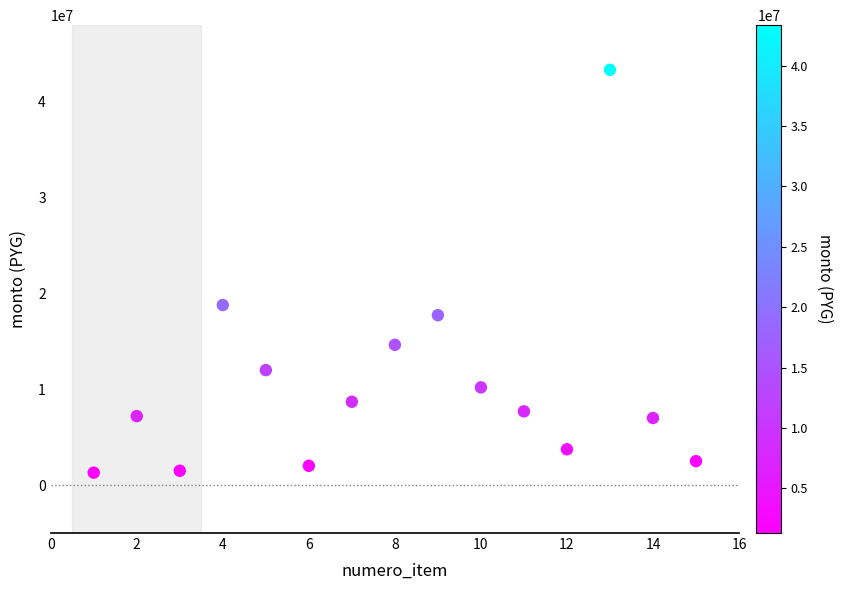

What Y value in the scatter plot is closest to 22320000?

18795000